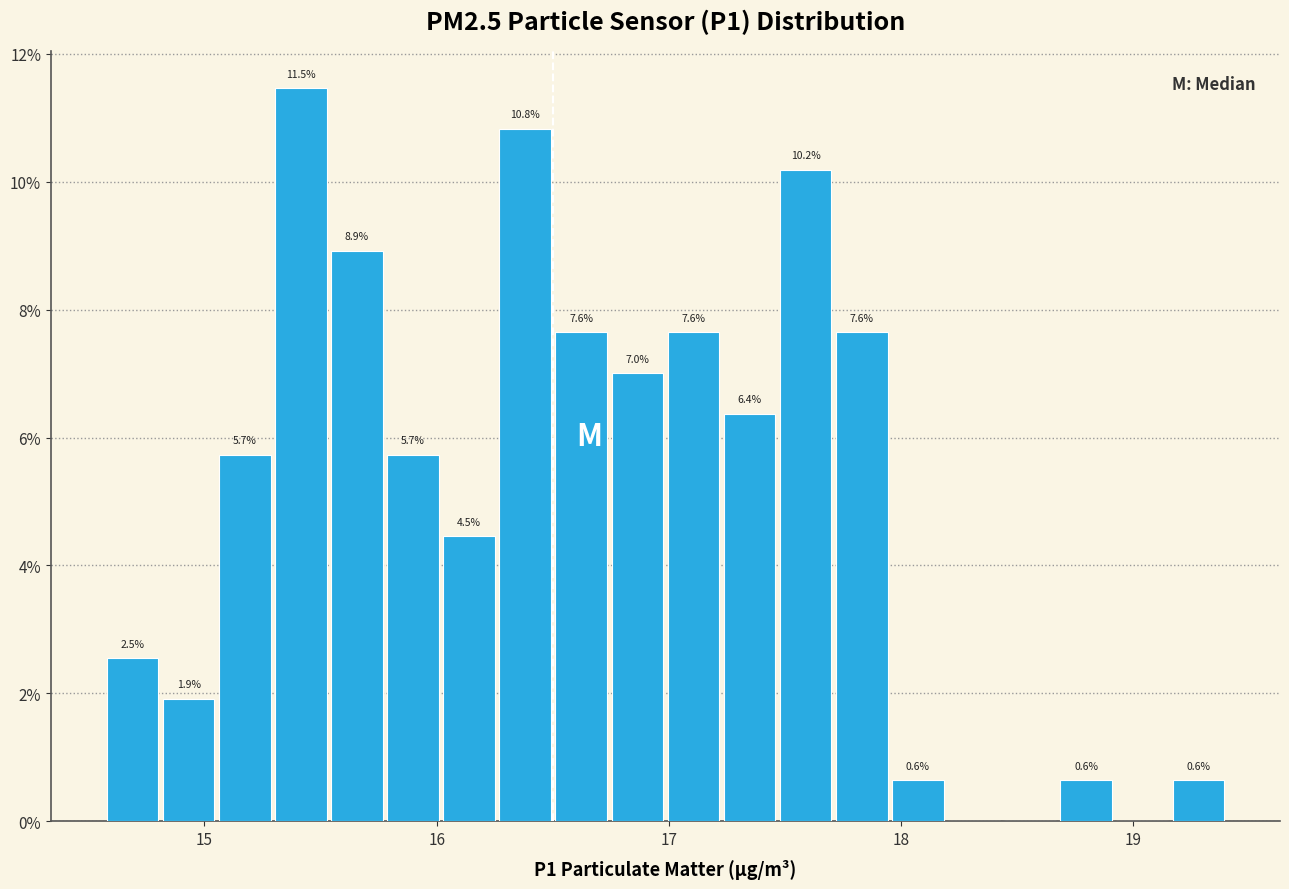

Around what value on the x-axis is the tallest bar? Give the approximate position of its centre, as read against the axis.

15.4